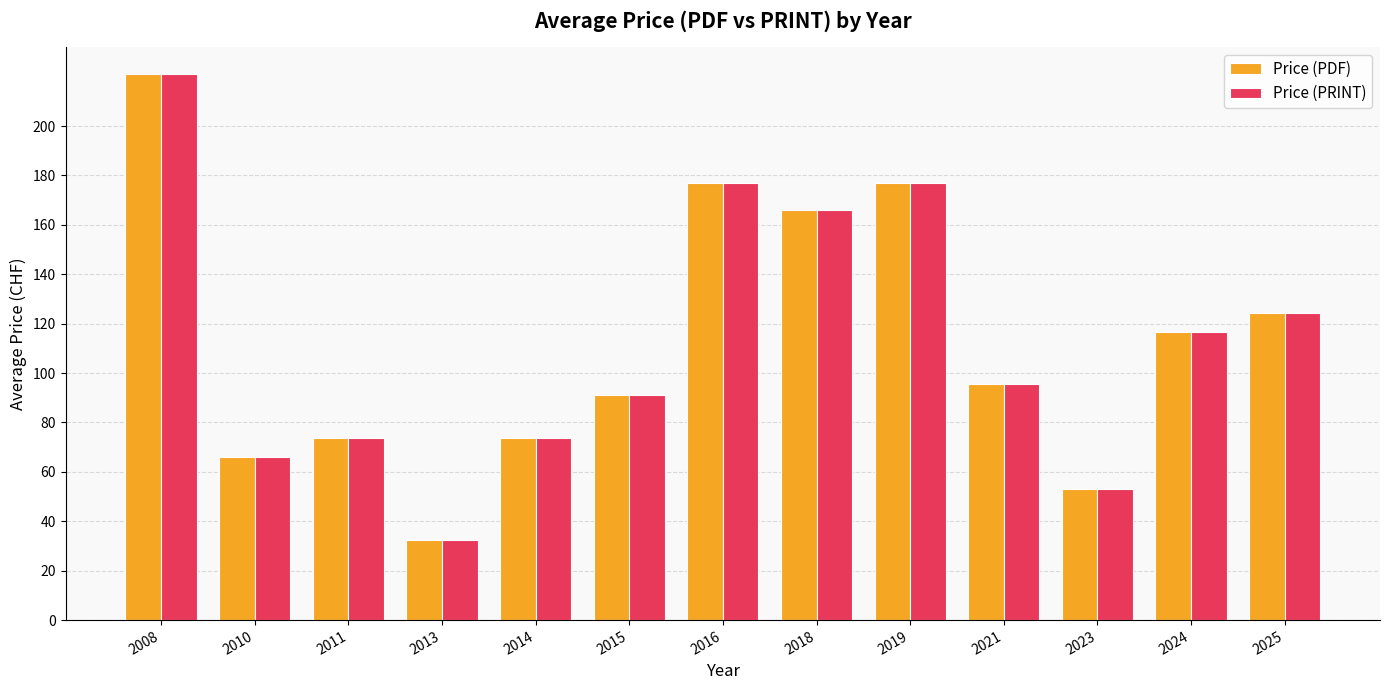

What is the difference between the maximum and minimum values in the Price (PDF) series?

188.5